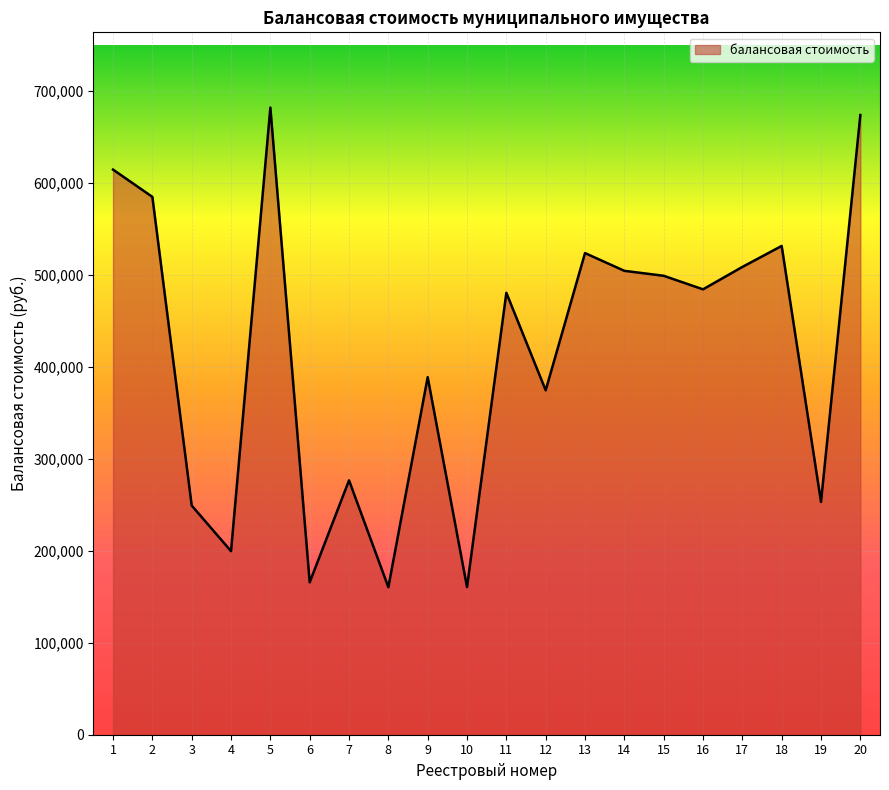

The value at 13 is 523876.0. True or false?

True